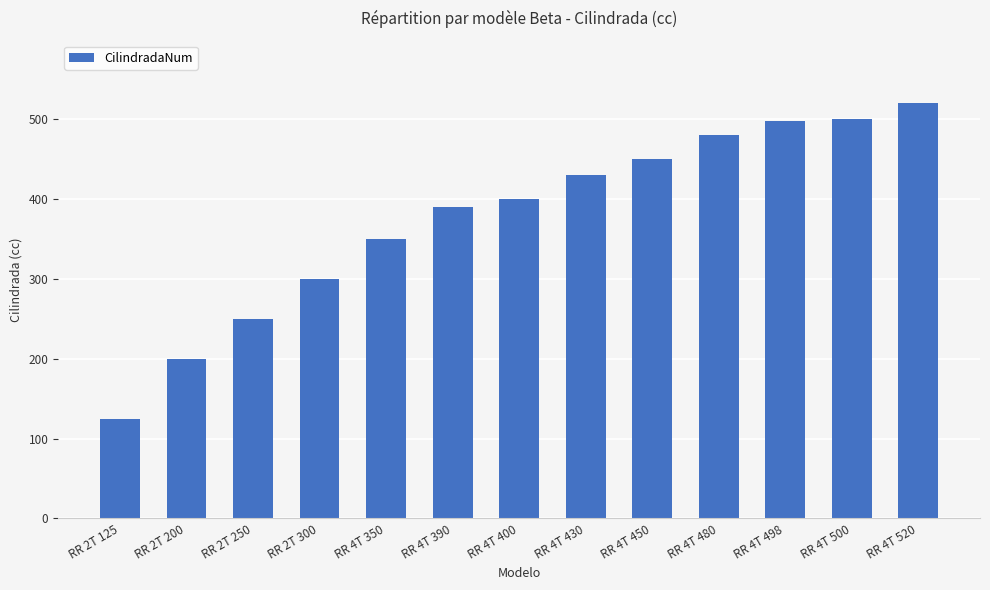

What is the label of the 13th bar from the left?

RR 4T 520